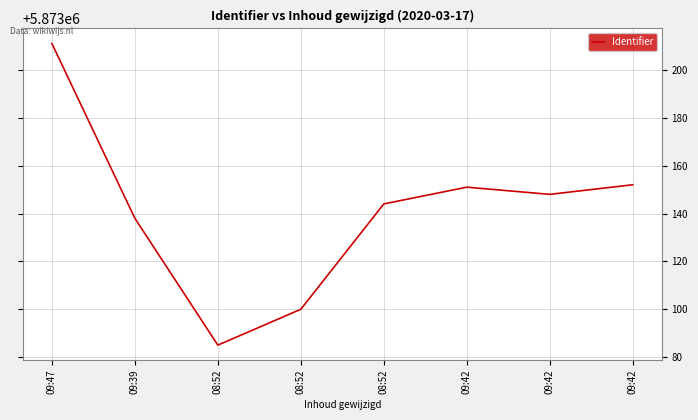

Reading right to left, extract all data points from this chart.

5873152	5873148	5873151	5873144	5873100	5873085	5873138	5873211